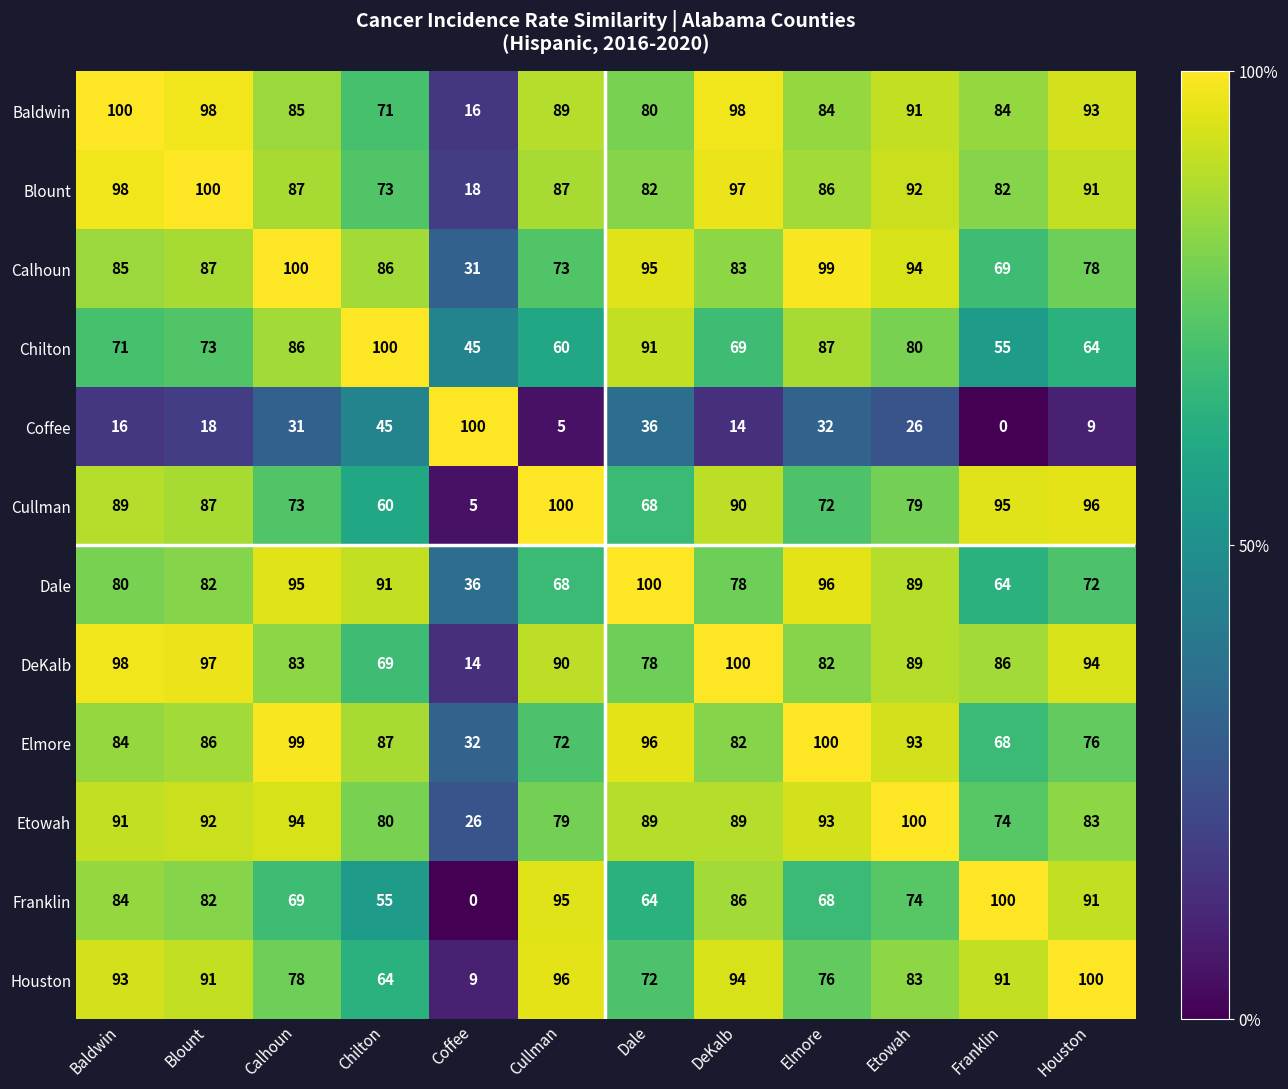

Where does the Coffee series first go above 26?

Calhoun